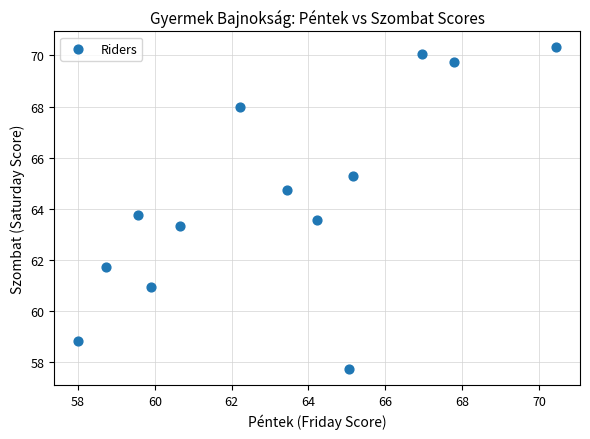

What Y value in the scatter plot is closest to 64?

63.8